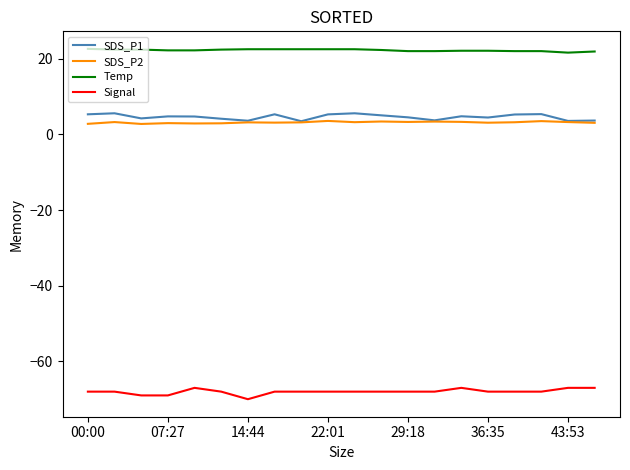

What is the smallest value displayed?

-70.0